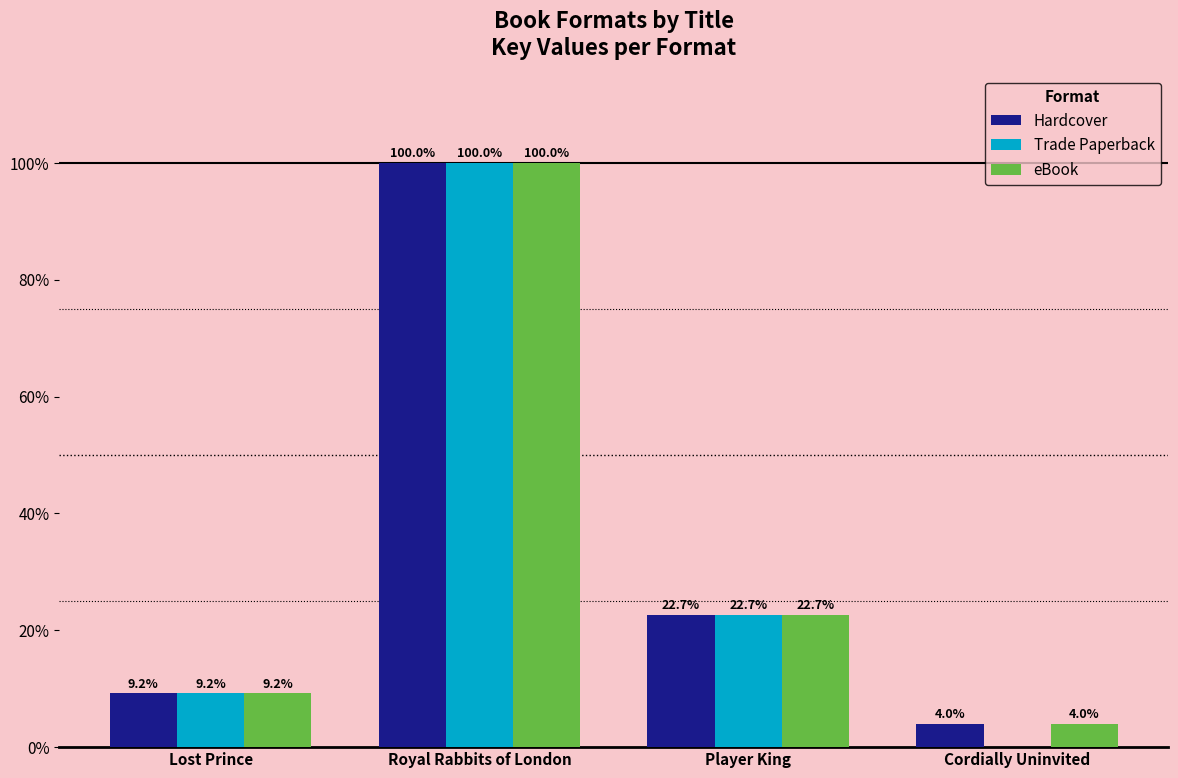

What is the difference between the eBook values at Royal Rabbits of London and Lost Prince?

90.8